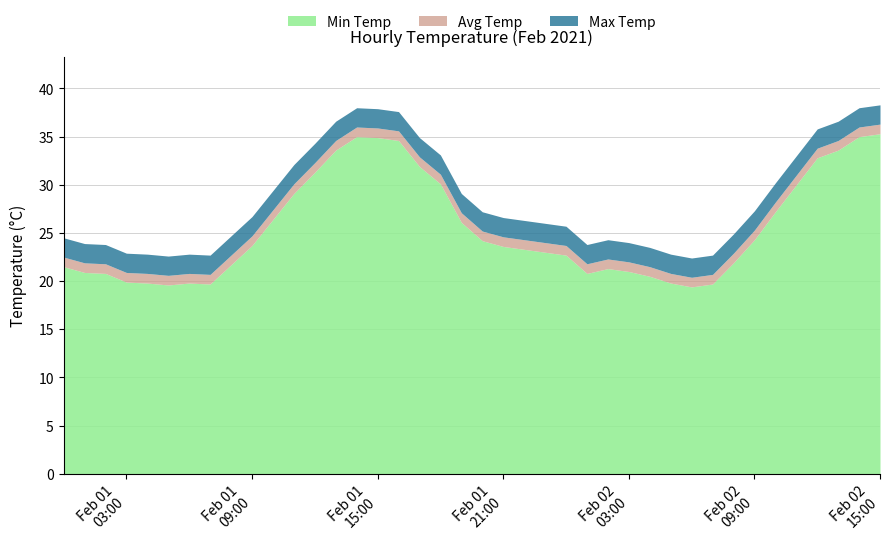

Which series has the largest total across all categories?

Max Temp